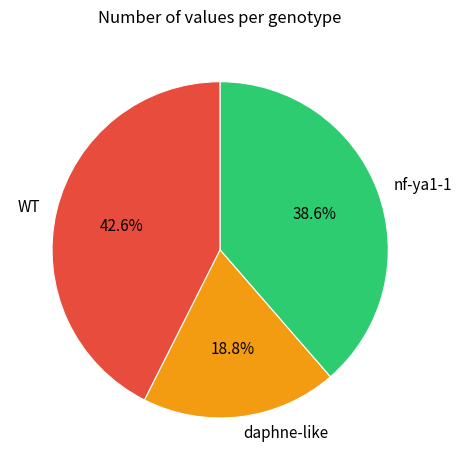

Combined, what portion of the pie is WT and nf-ya1-1?

81.2%